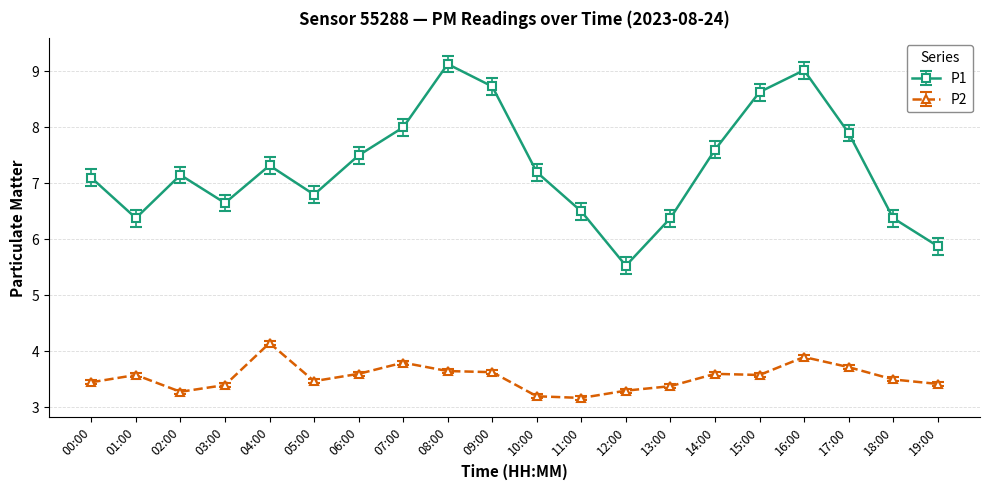

Which category has the highest value in the P2 series?

04:00